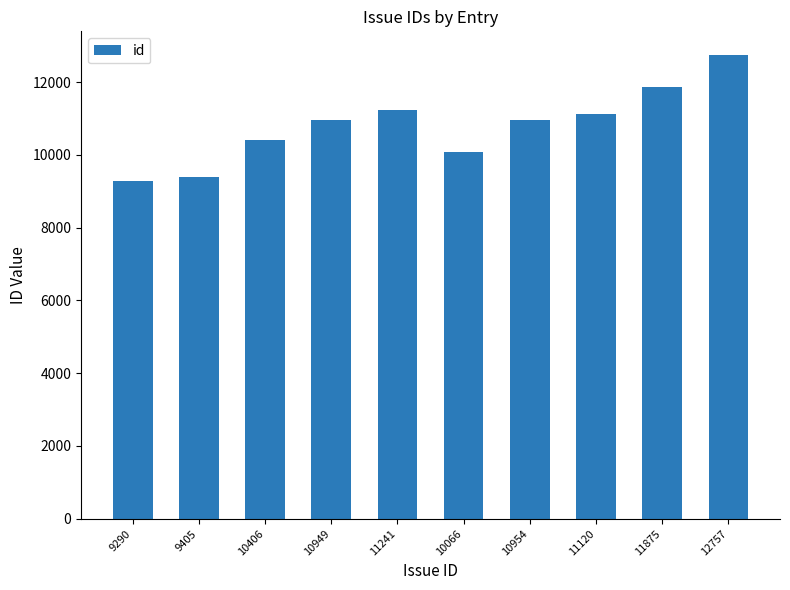

Where does the data first go above 10954?

11241